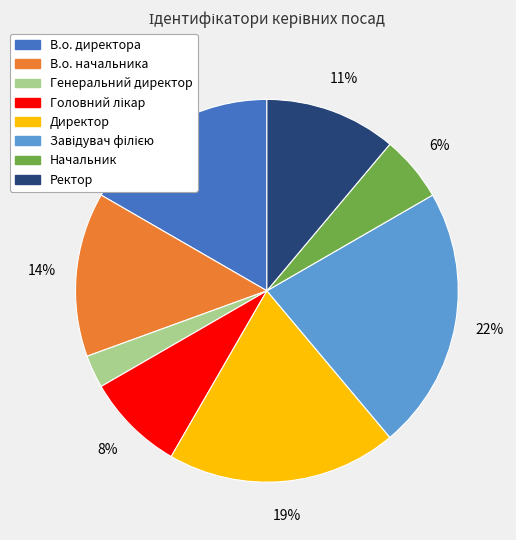

Which has a higher value, В.о. директора or Начальник?

В.о. директора